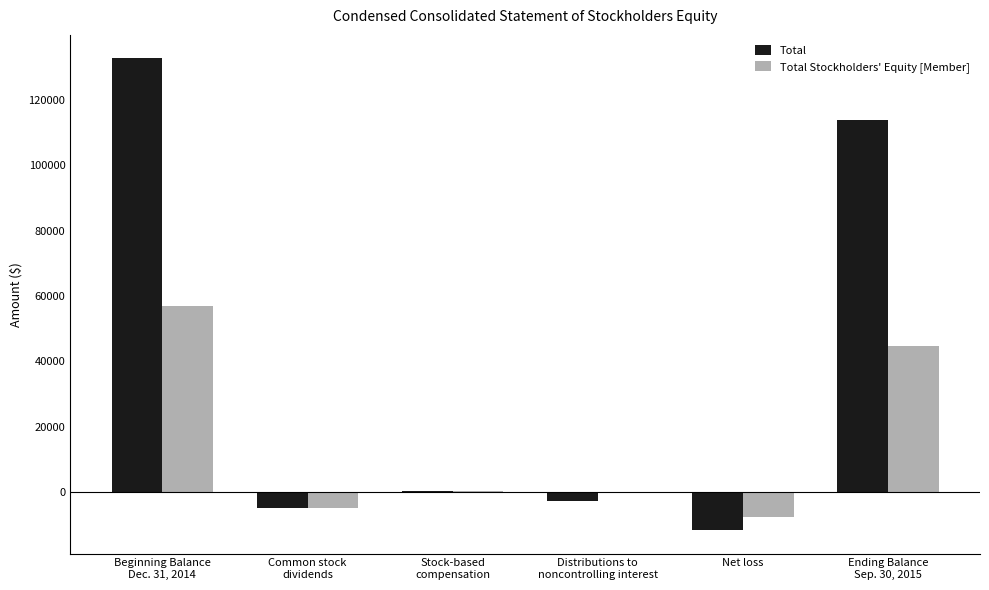

How many series are shown in this chart?

2